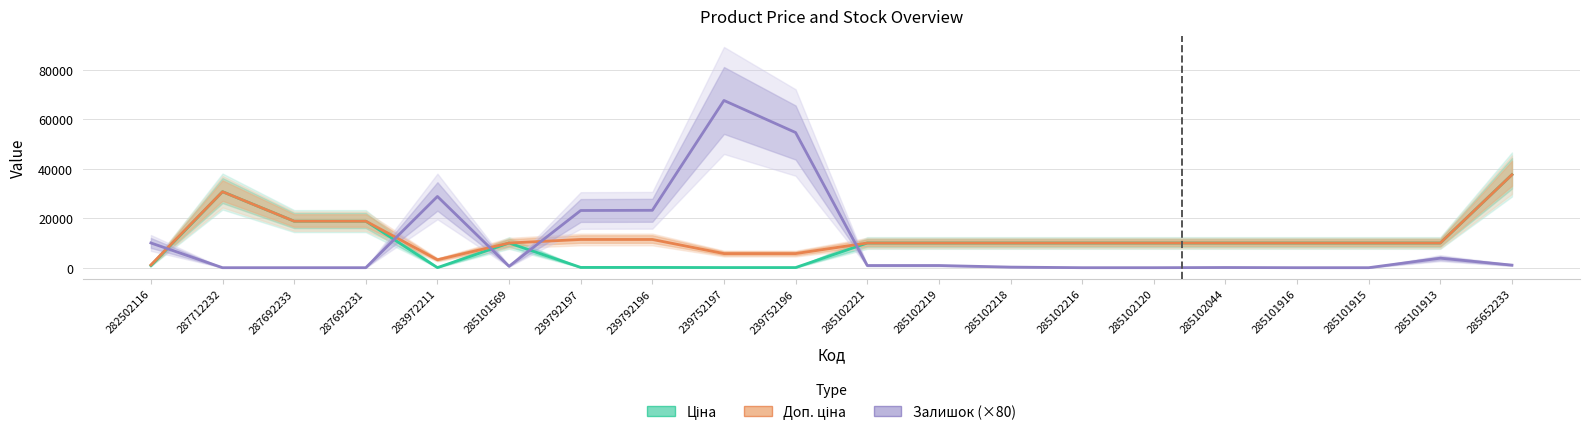

What is the label of the 18th point from the left?

285101915